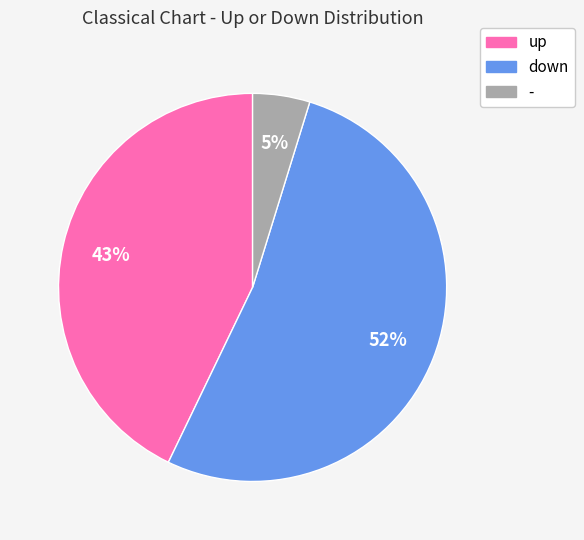

What percentage is the down slice, to the nearest percent?

52%